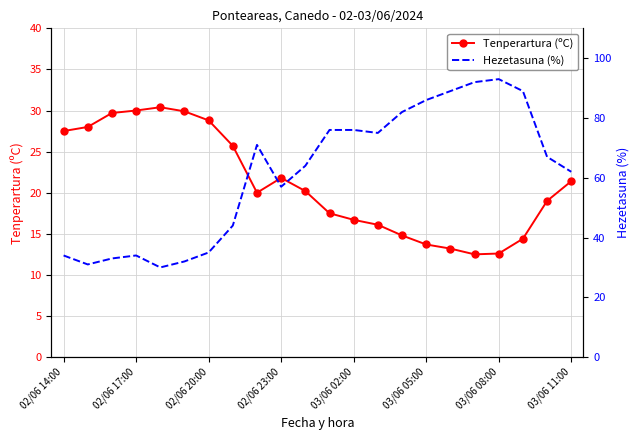

What is the minimum value for Tenperartura (ºC)?

12.5